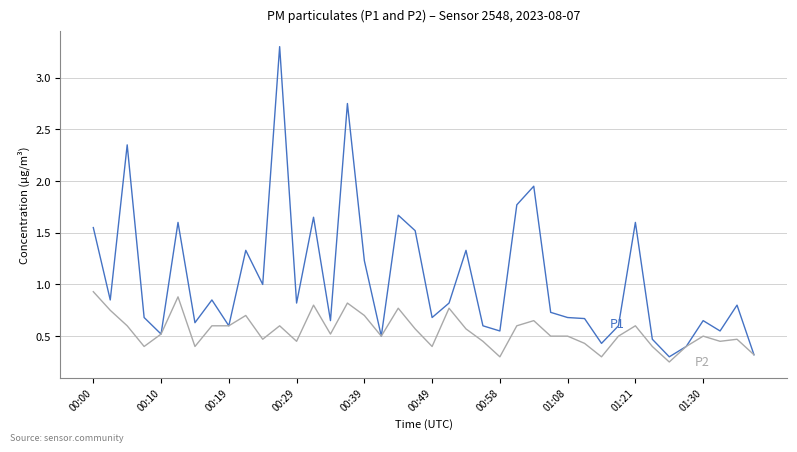

What is the greatest value displayed?

3.3